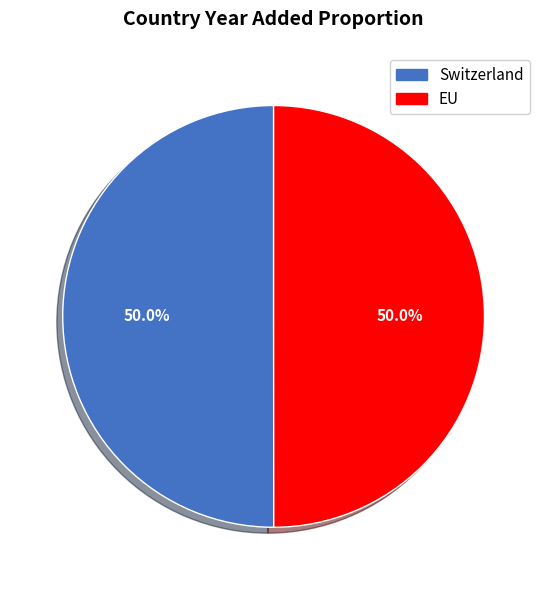

What percentage is the Switzerland slice, to the nearest percent?

50%